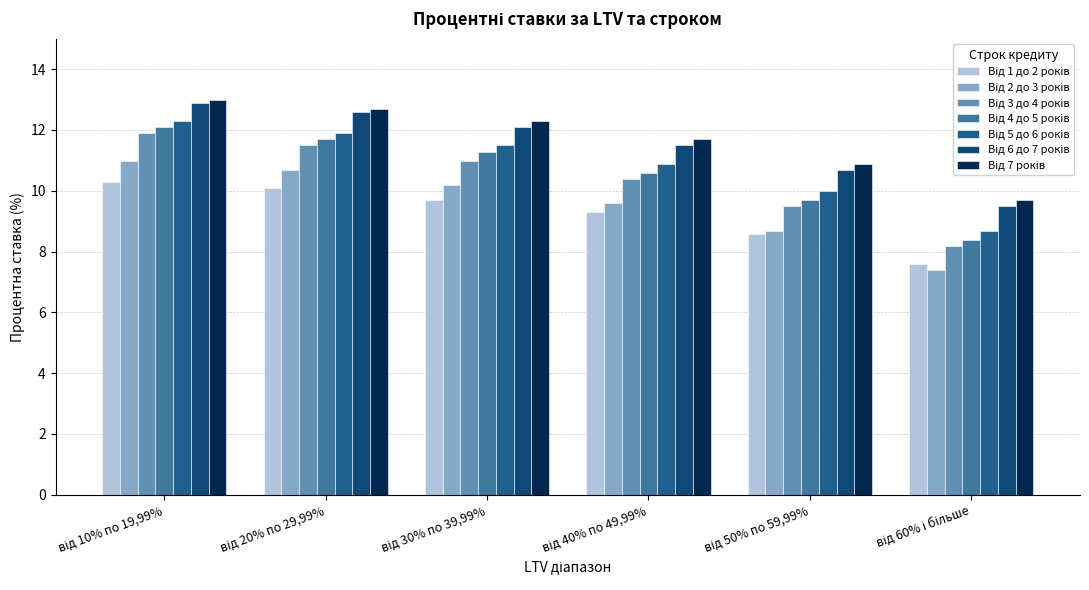

How many data points does each series have?

6